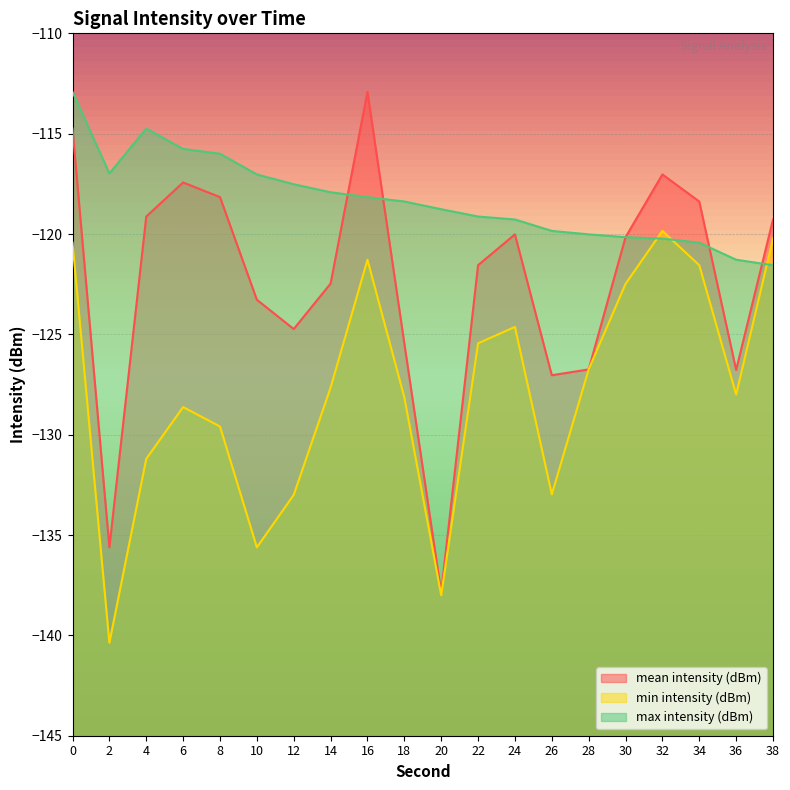

True or false: min intensity (dBm) and mean intensity (dBm) cross at least once.

False